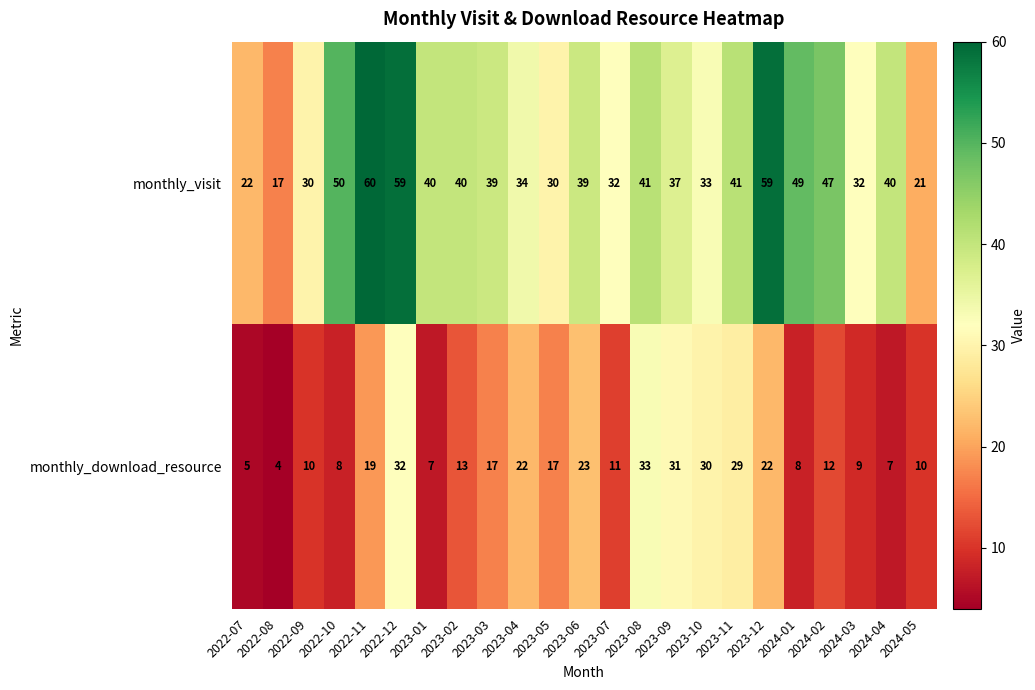

Which series changed the most between 2022-10 and 2024-01?

monthly_visit